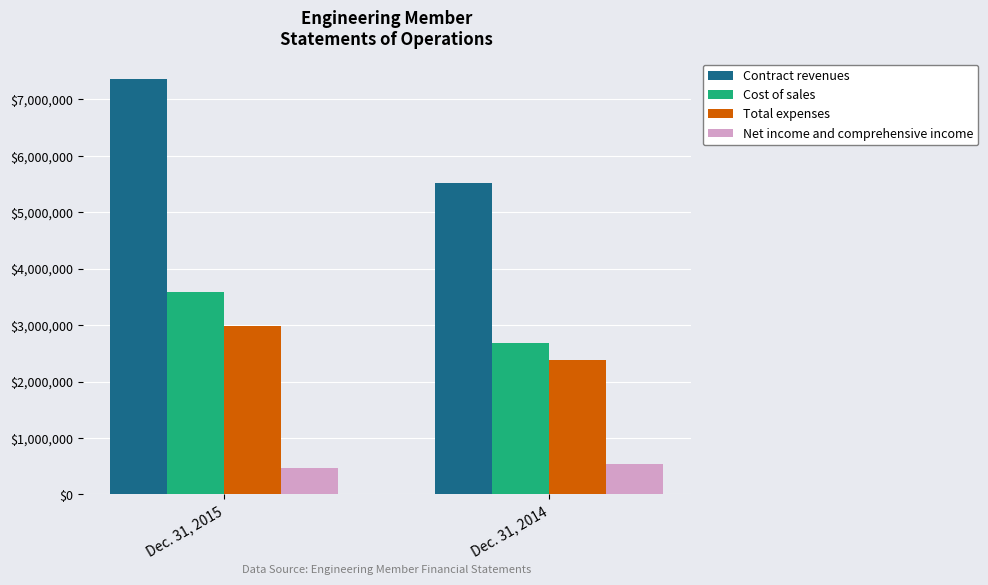

Are the bars grouped side by side (vs. stacked)?

Yes